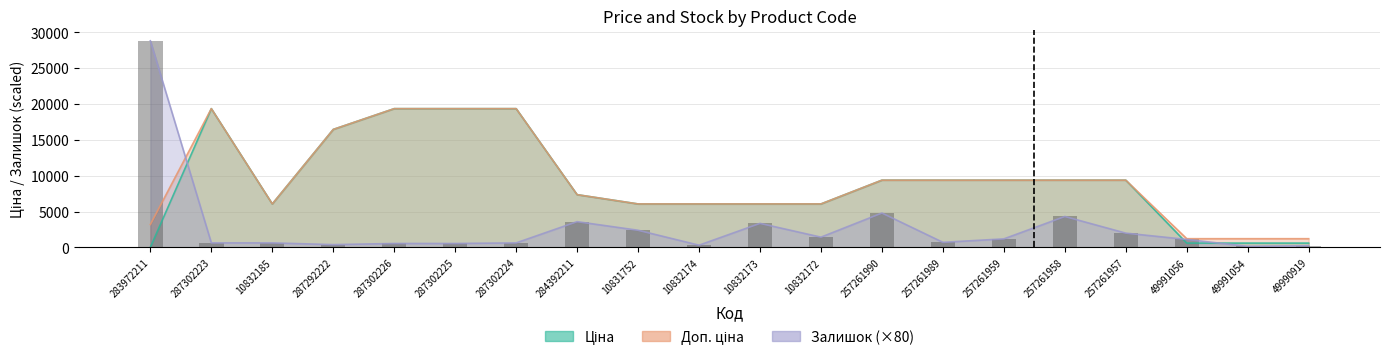

What is the lowest value of the Ціна series?

32.0